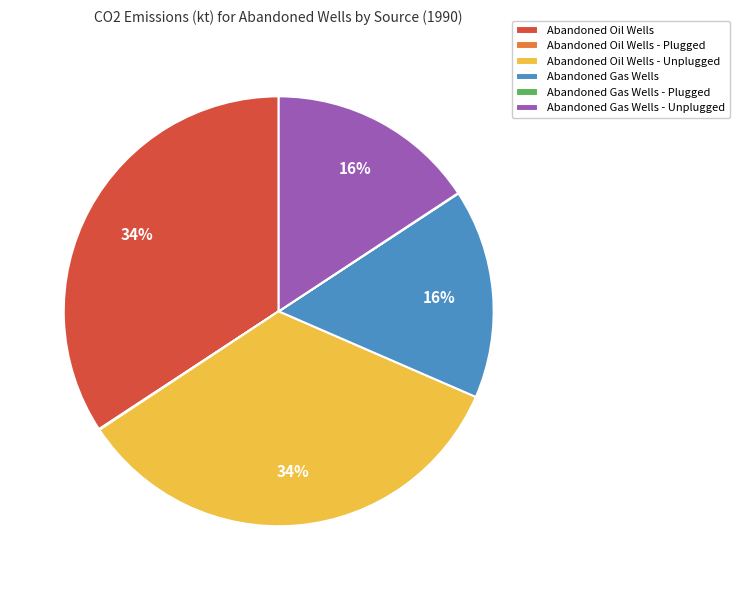

Is it true that Abandoned Gas Wells is 16% of the pie?

True